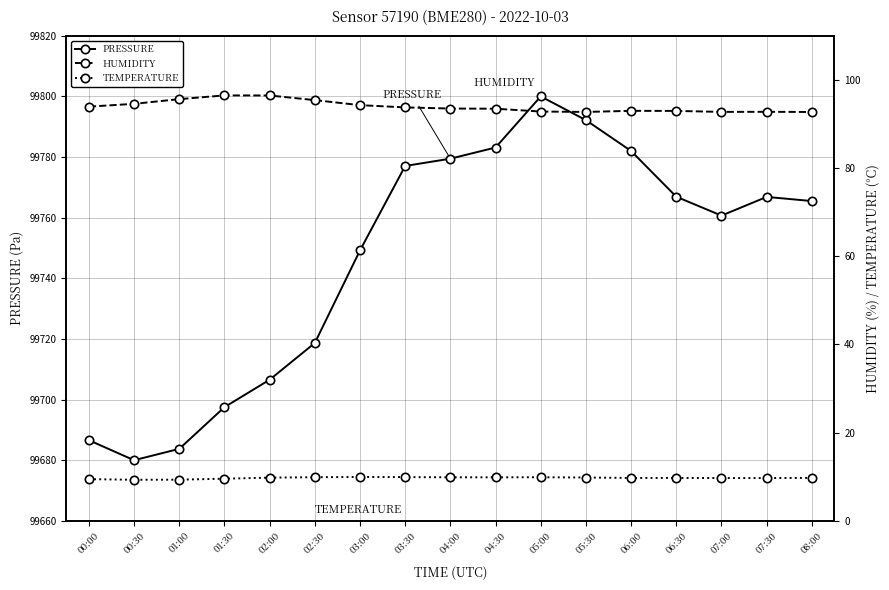

What is the greatest value displayed?

99800.0